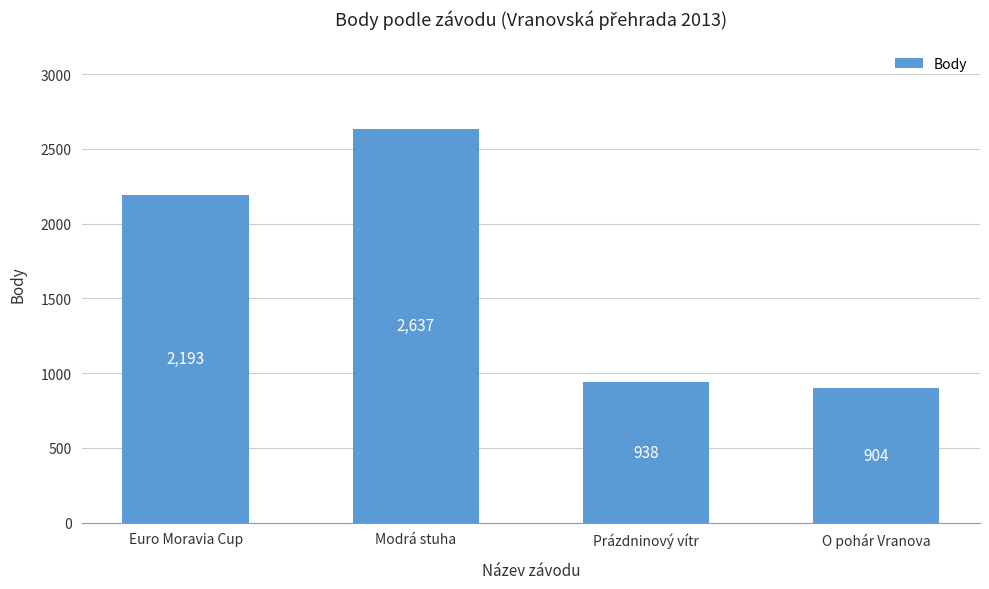

Which label corresponds to the largest value in the chart?

Modrá stuha